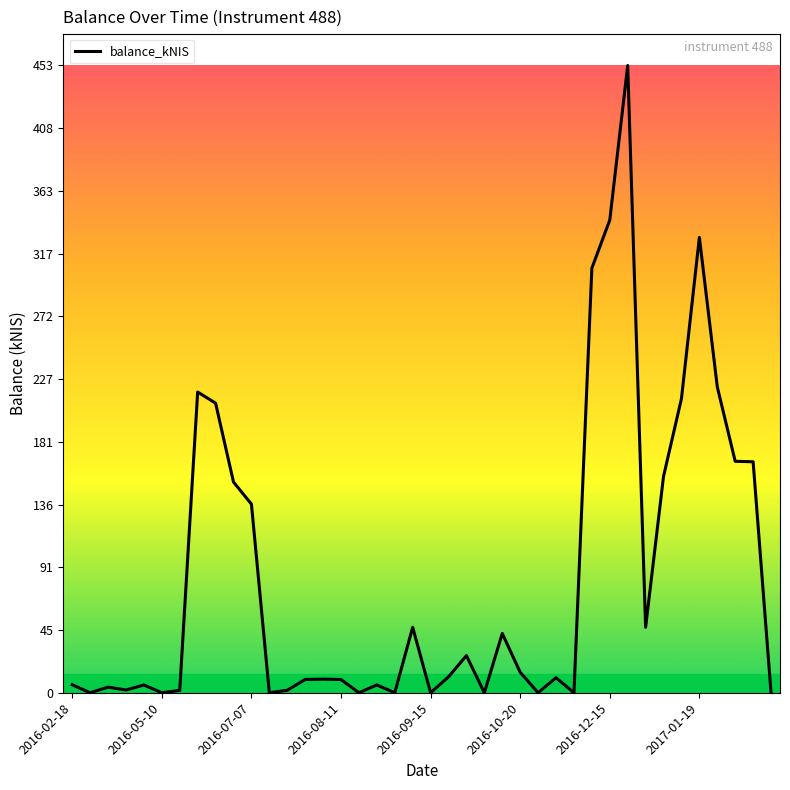

What is the difference between the maximum and minimum values?

453.2